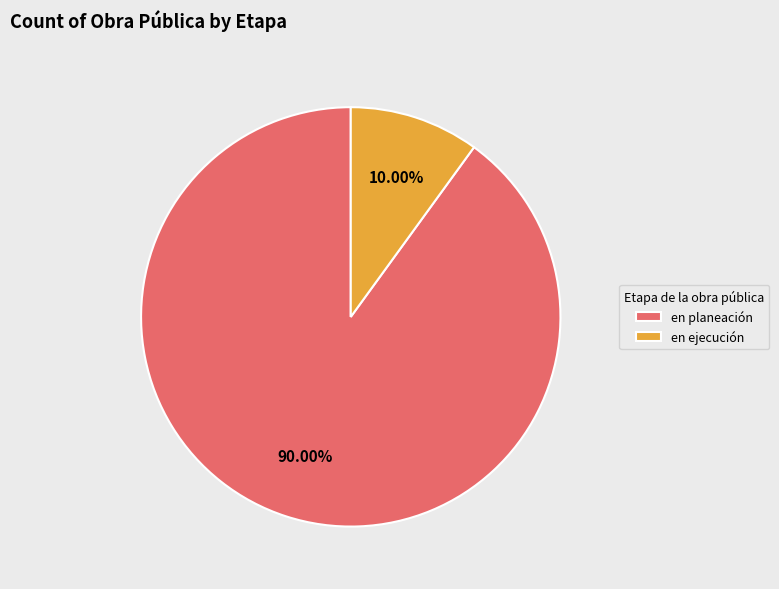

Between en planeación and en ejecución, which is larger?

en planeación